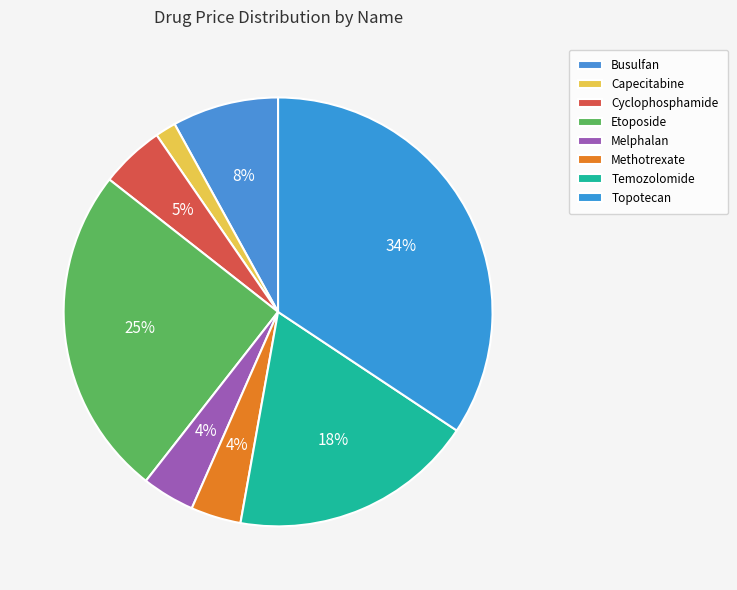

Does Topotecan represent more than half of the total?

No